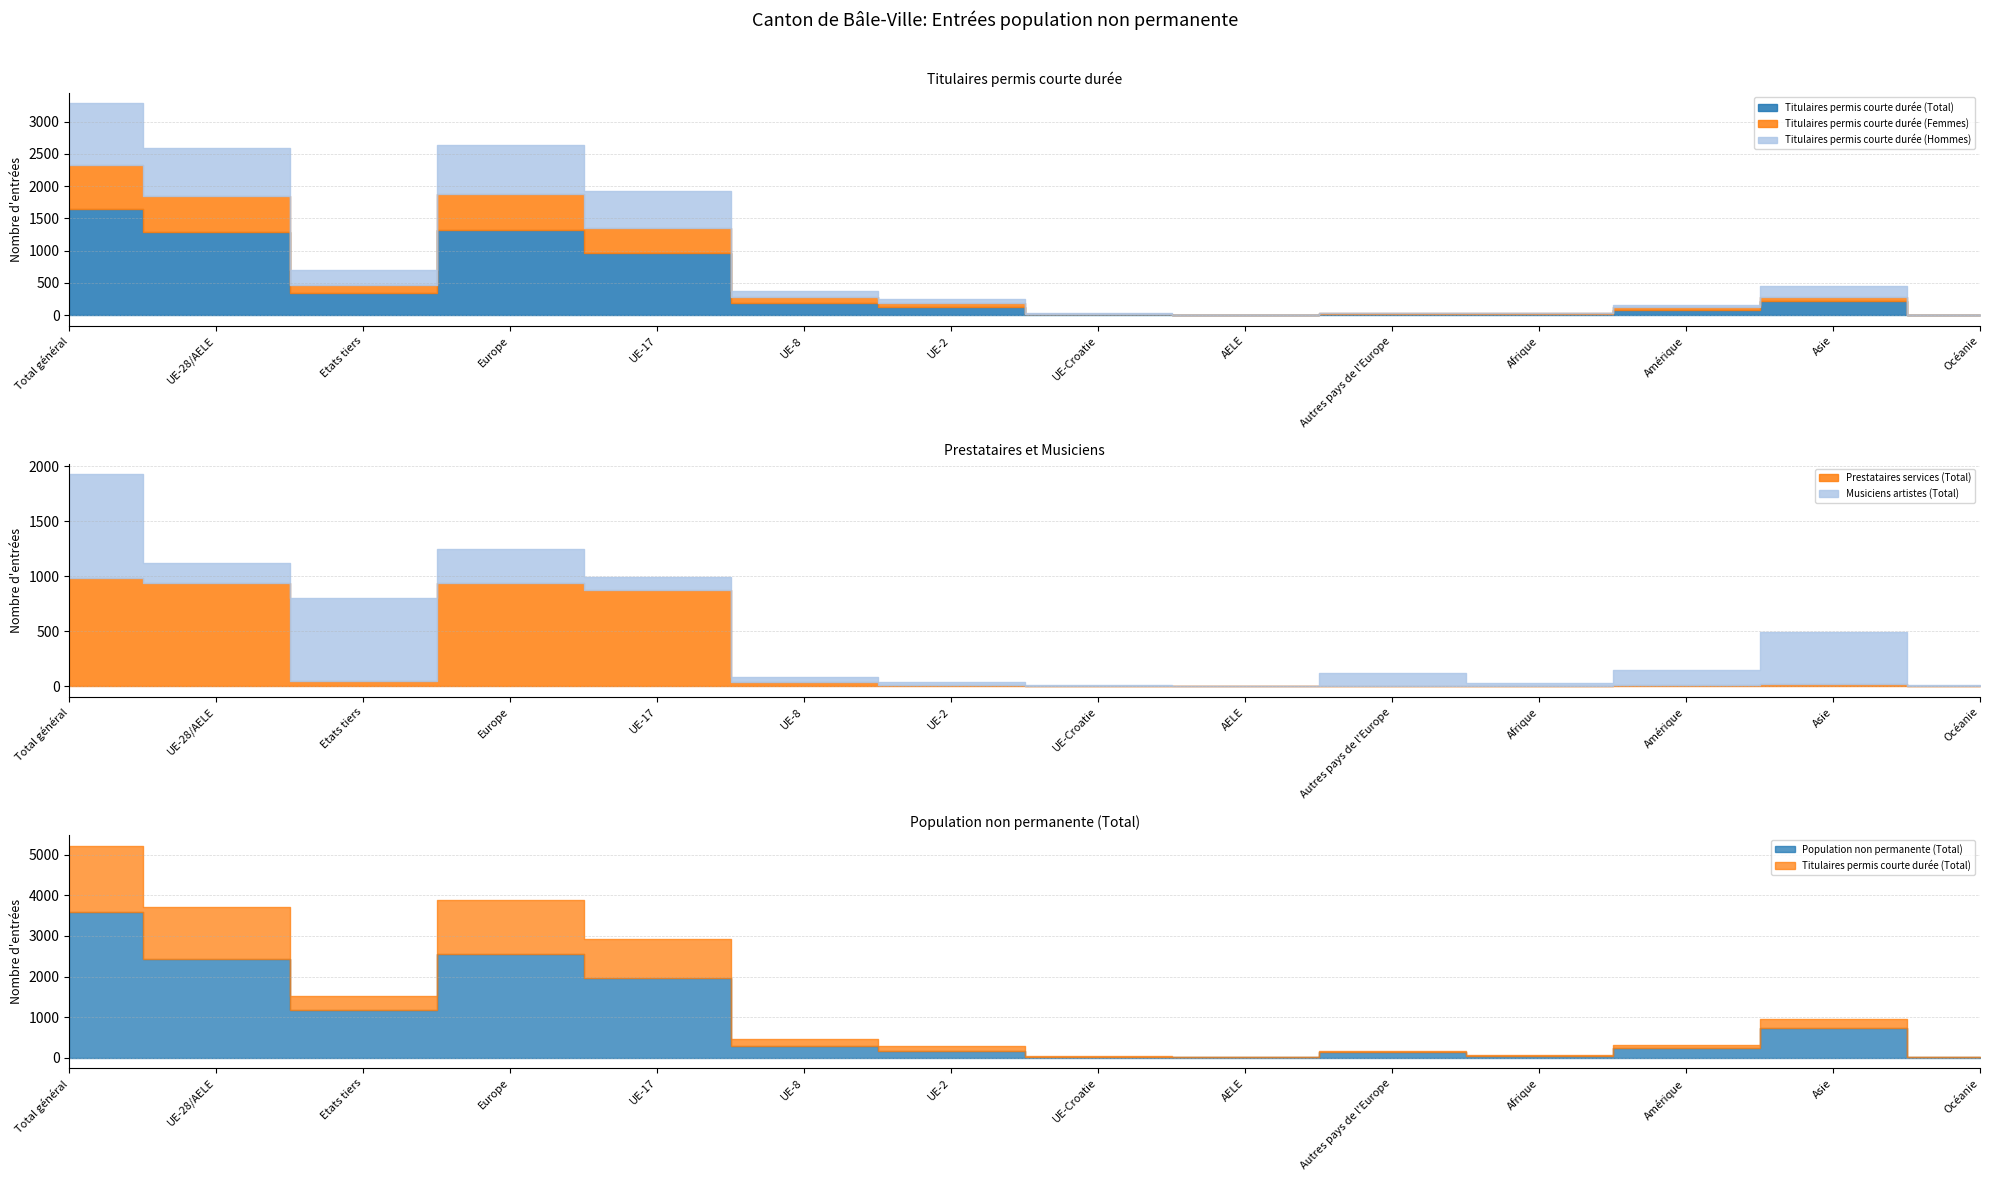

The value of Titulaires permis courte durée (Total) at UE-17 is 963. True or false?

True